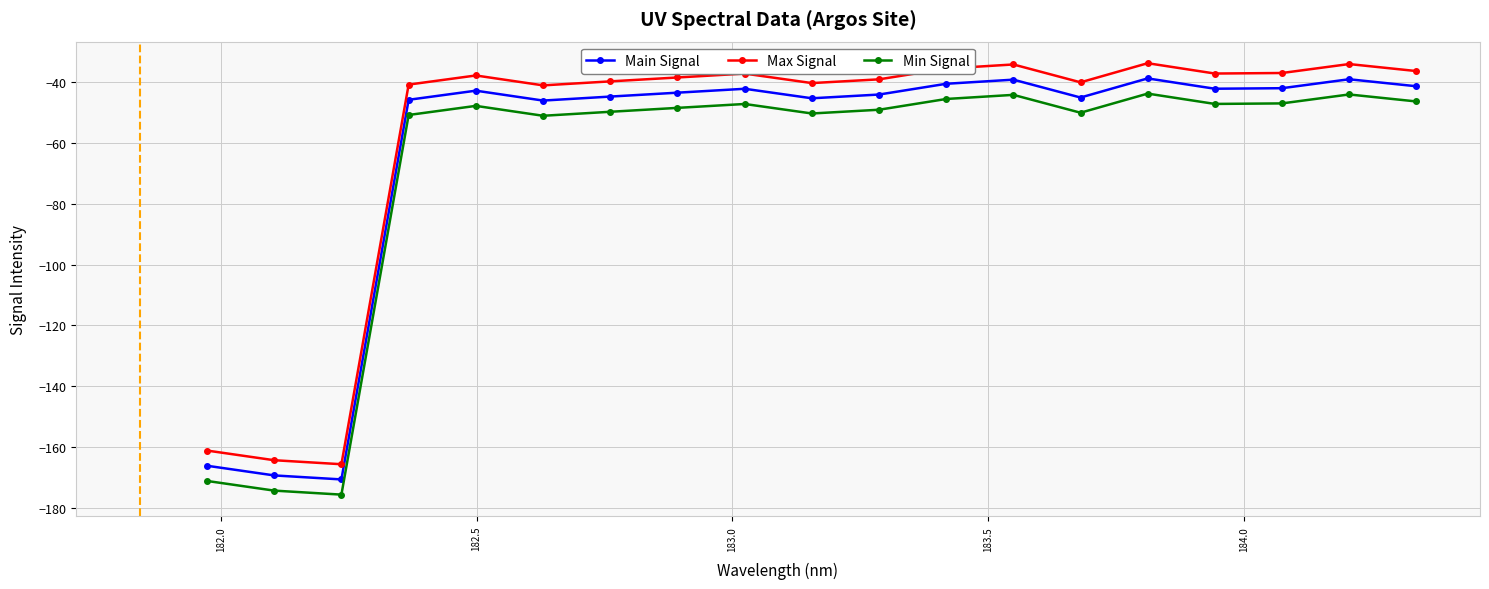

What is the value of the Main Signal point at the 17th from the left?

-42.0